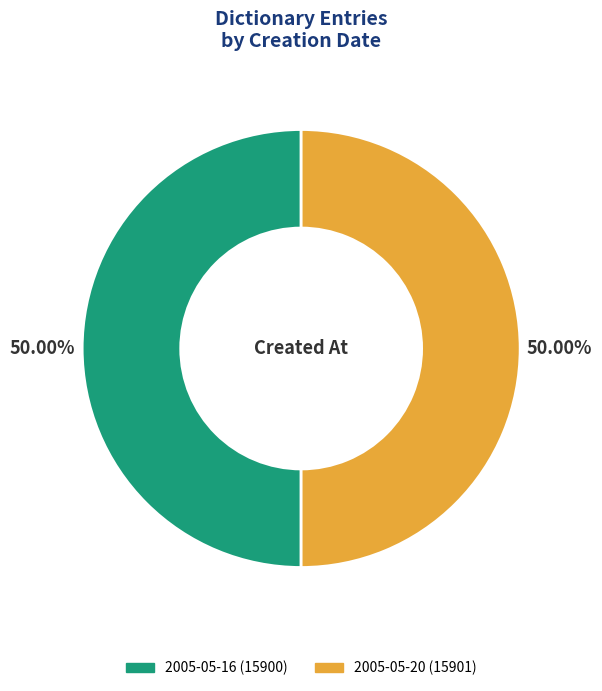

True or false: 2005-05-20 accounts for 50% of the total.

True